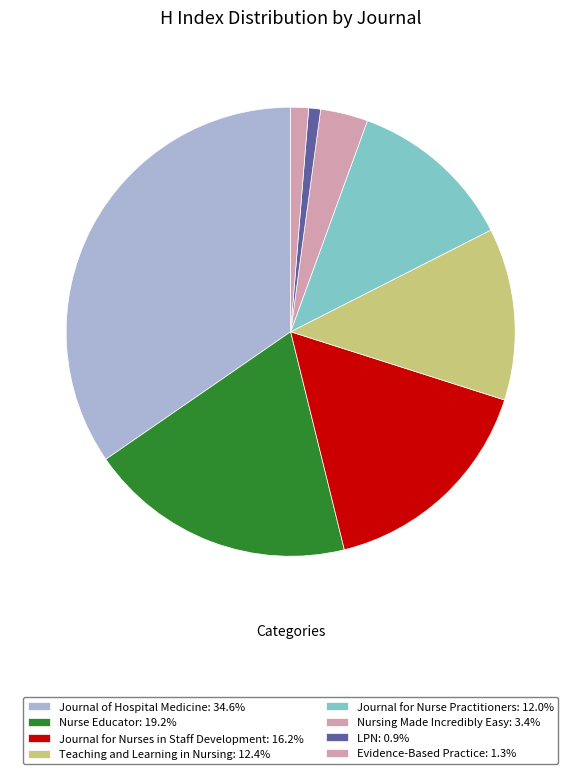

How many slices are in this pie chart?

8